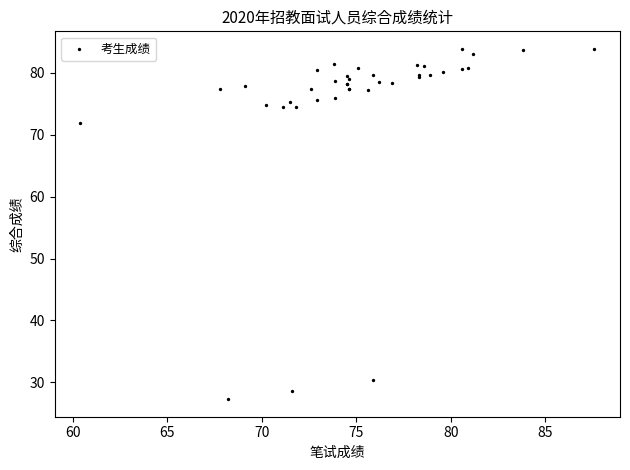

What Y value in the scatter plot is closest to 55?

71.9